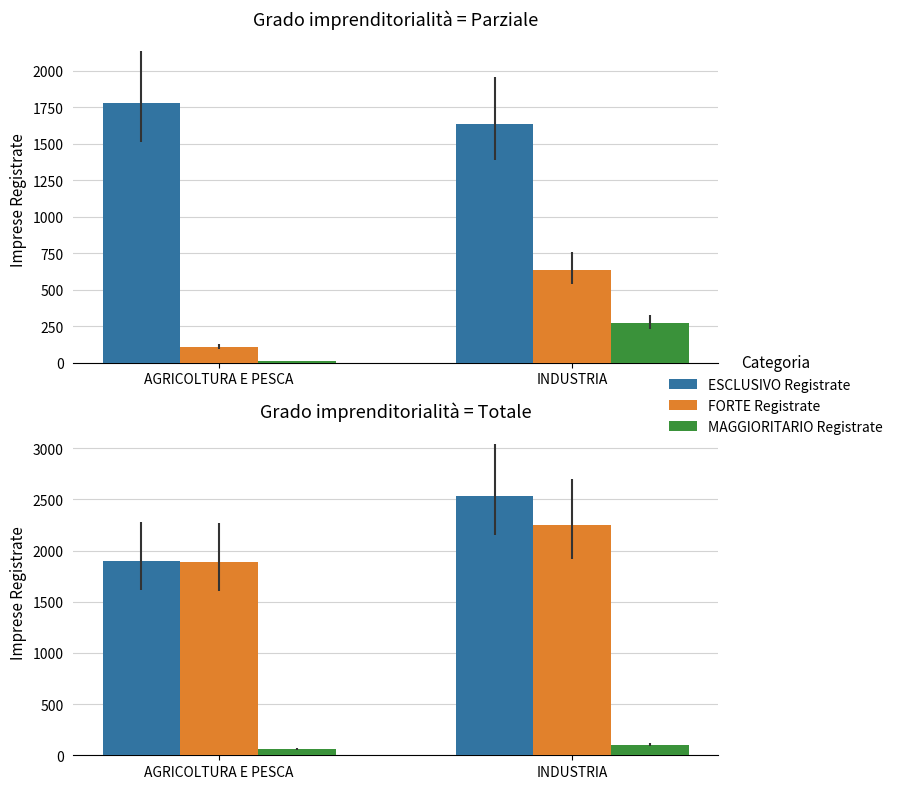

At which label does TOTALE Iscritte reach its peak?

INDUSTRIA